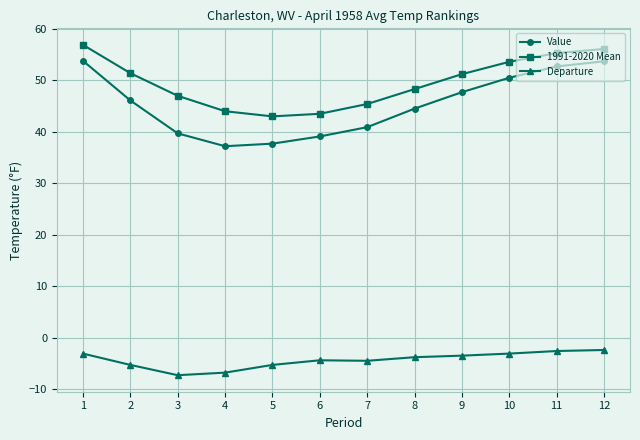

The 1991-2020 Mean series shows 51.2 at 9. True or false?

True